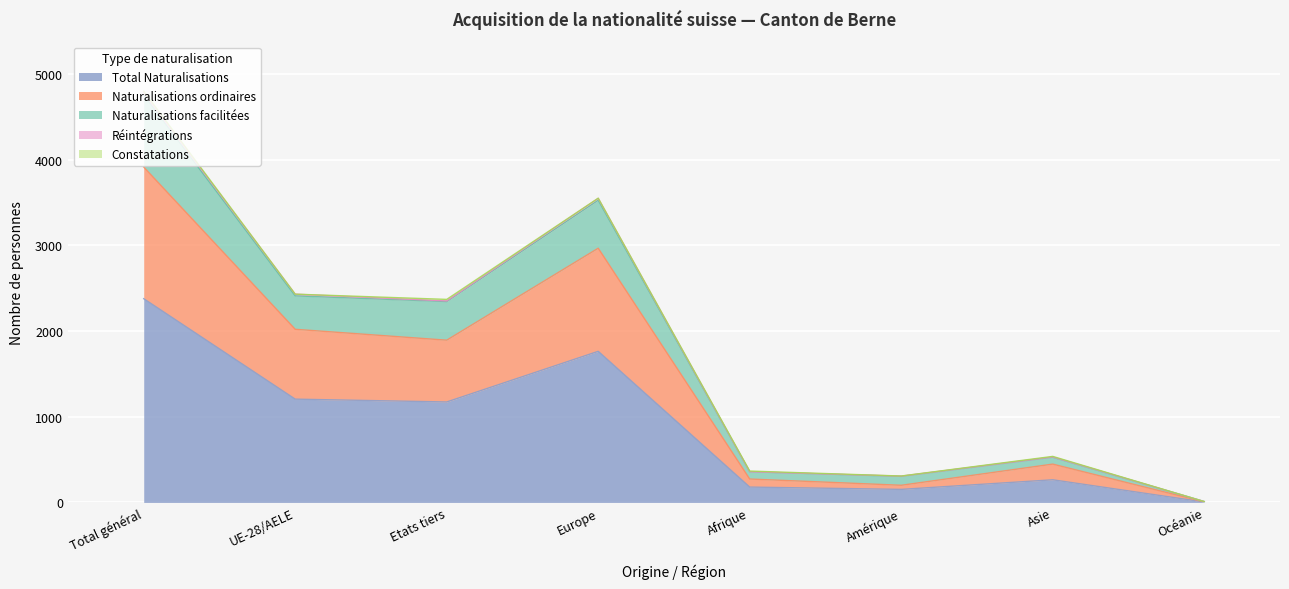

What is the greatest value displayed?

4799